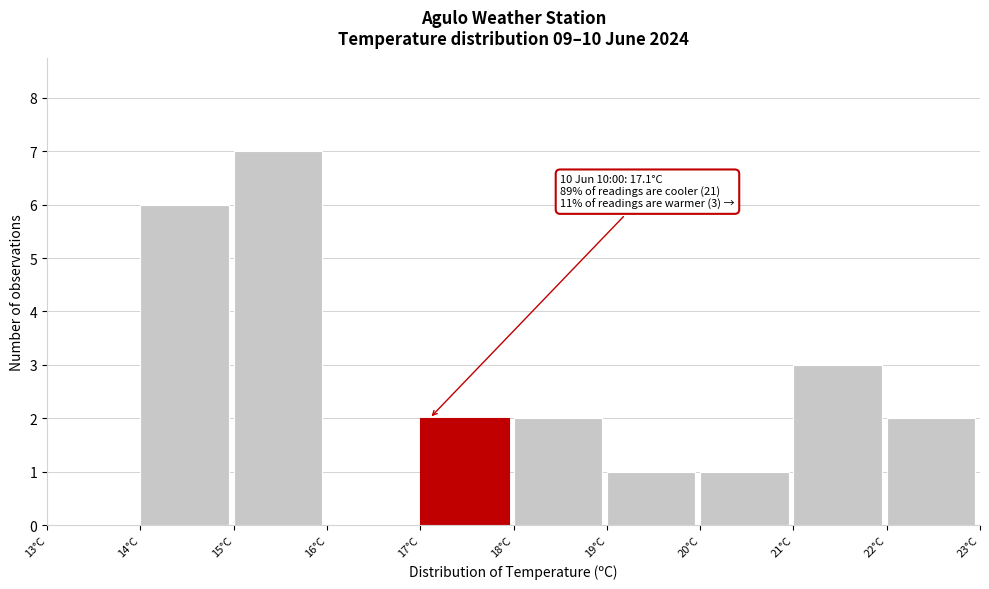

Over which range of the x-axis is the bar tallest?

15 to 16